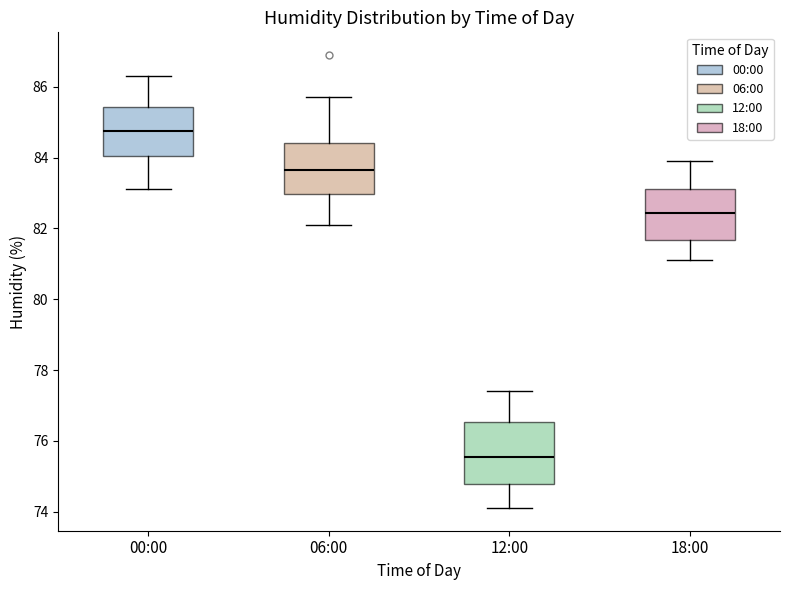

Reading left to right, read every box against the y-axis: the position of its median line, the range the box covers, and the ends of its whiskers. The values are not printed on the chart, so give them approximately, as read against the axis.

00:00: median 84.8, box 84.0 to 85.4, whiskers 83.2 to 86.4
06:00: median 83.6, box 83.0 to 84.4, whiskers 82.2 to 85.8
12:00: median 75.6, box 74.8 to 76.6, whiskers 74.2 to 77.4
18:00: median 82.4, box 81.6 to 83.2, whiskers 81.2 to 84.0